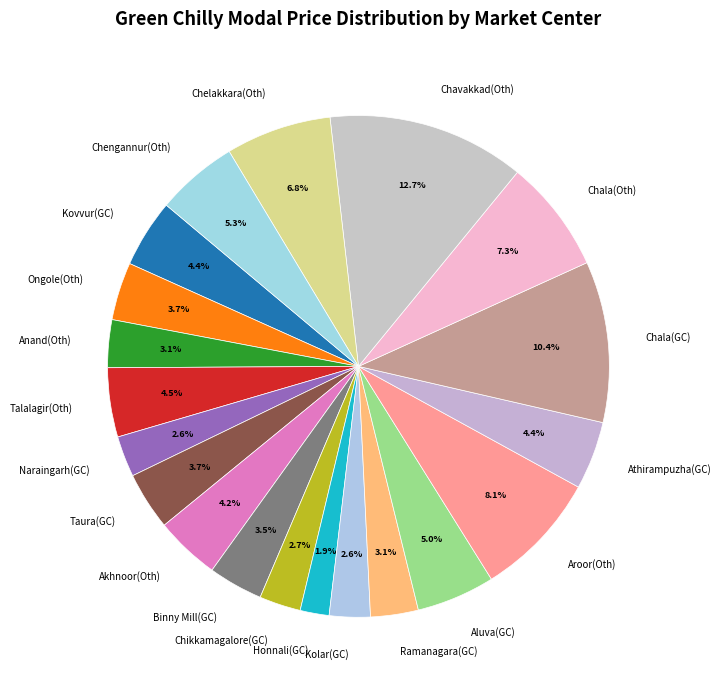

What is the ratio of the value at Kovvur(GC) to the value at Aluva(GC)?

0.9